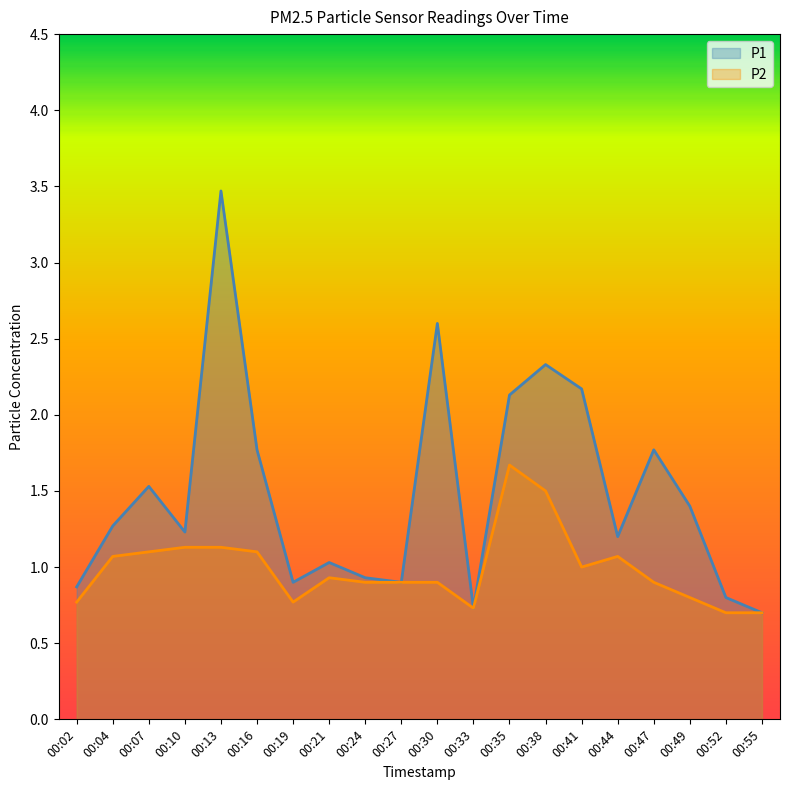

Is the value of P2 at 00:19 greater than the value of P1 at 00:49?

No